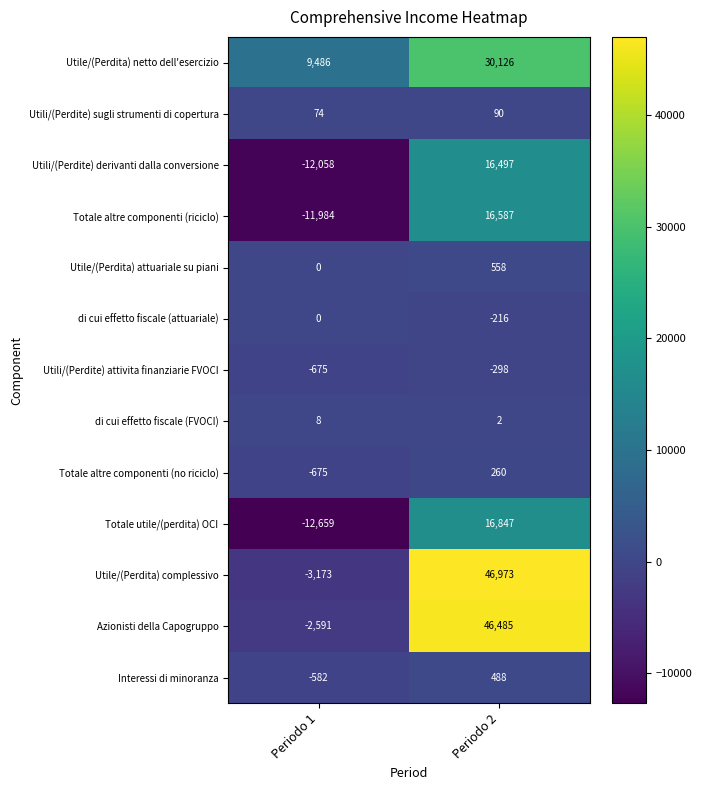

At which category does the chart reach its minimum across all series?

Periodo 1